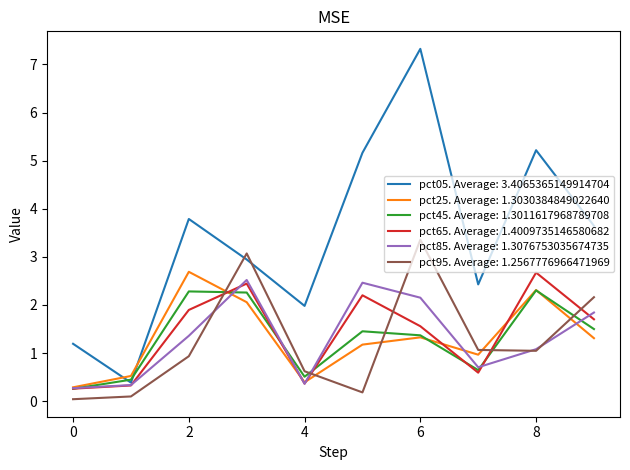

What is the highest value of the pct45. Average: 1.3011617968789708 series?

2.3